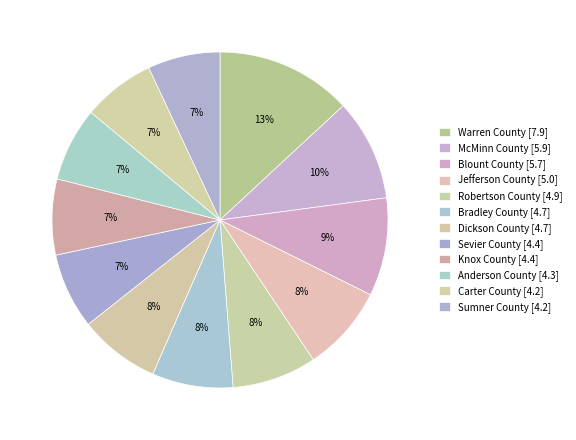

To the nearest percent, what is the combined percentage of Warren County and Carter County?

20%